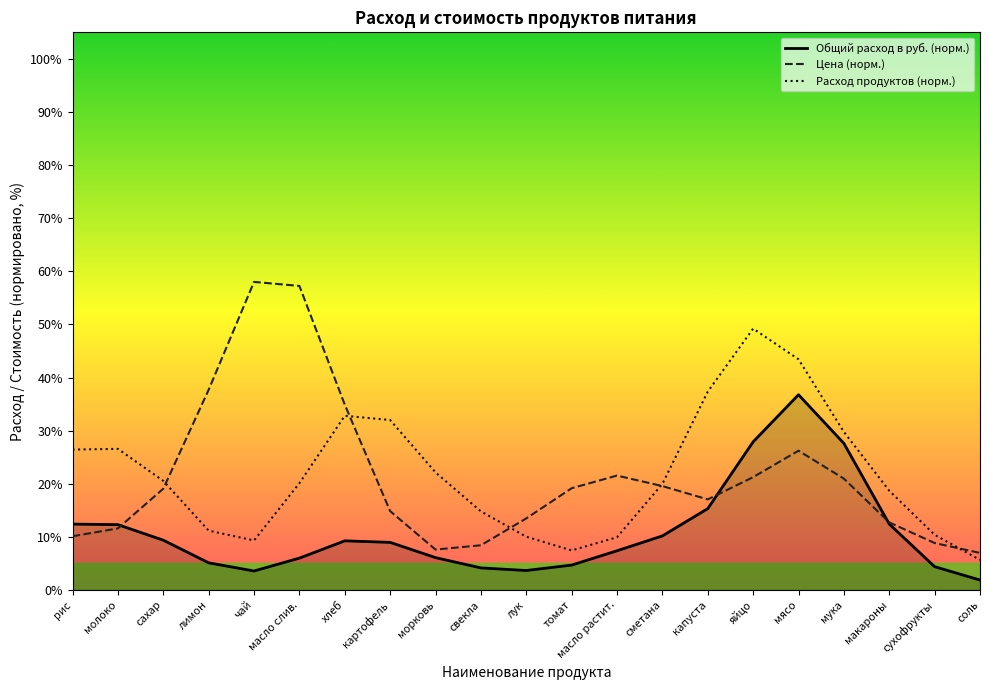

Which series has the largest range (max minus min)?

Цена (норм.)